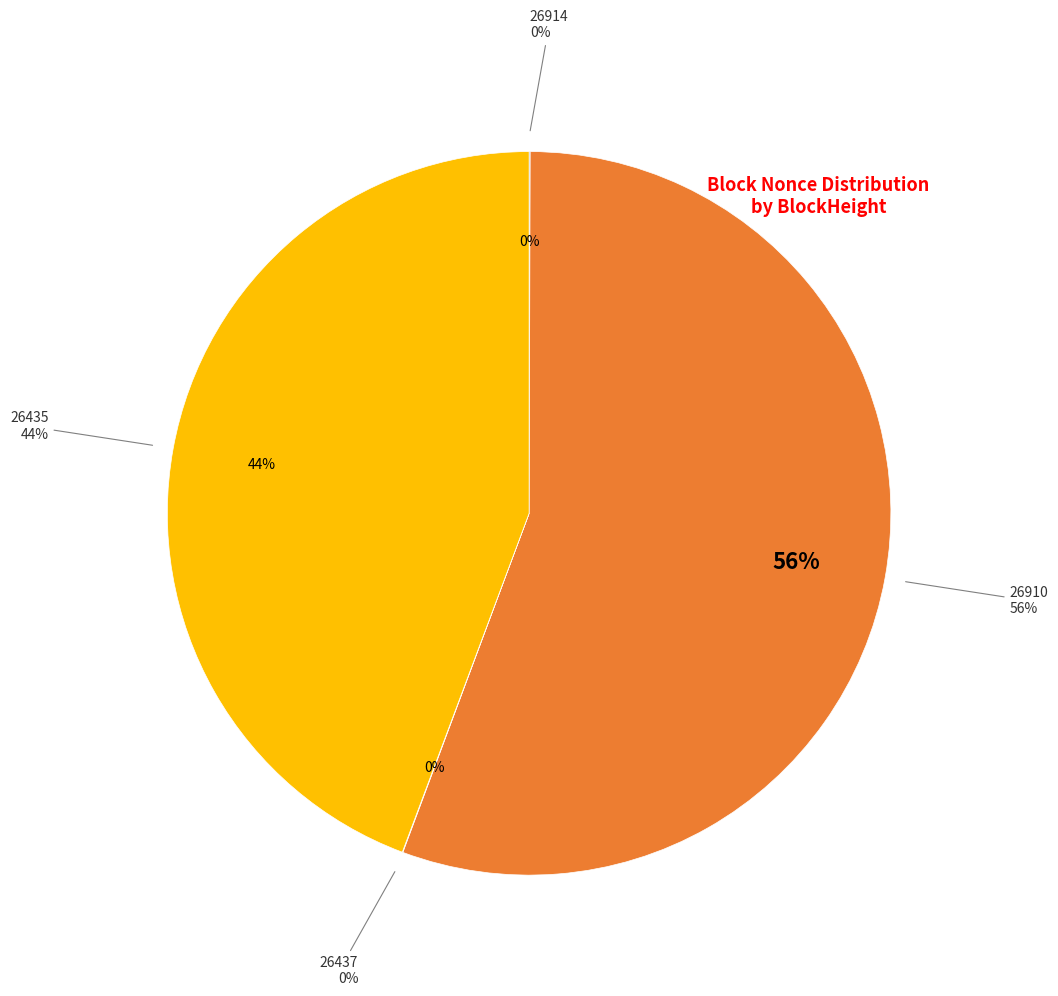

To the nearest percent, what portion does 26435 represent?

44%